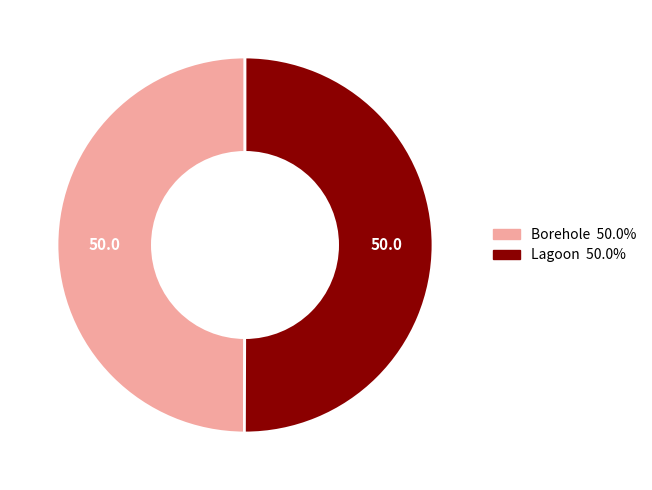

What is the ratio of the value at Borehole to the value at Lagoon?

1.0